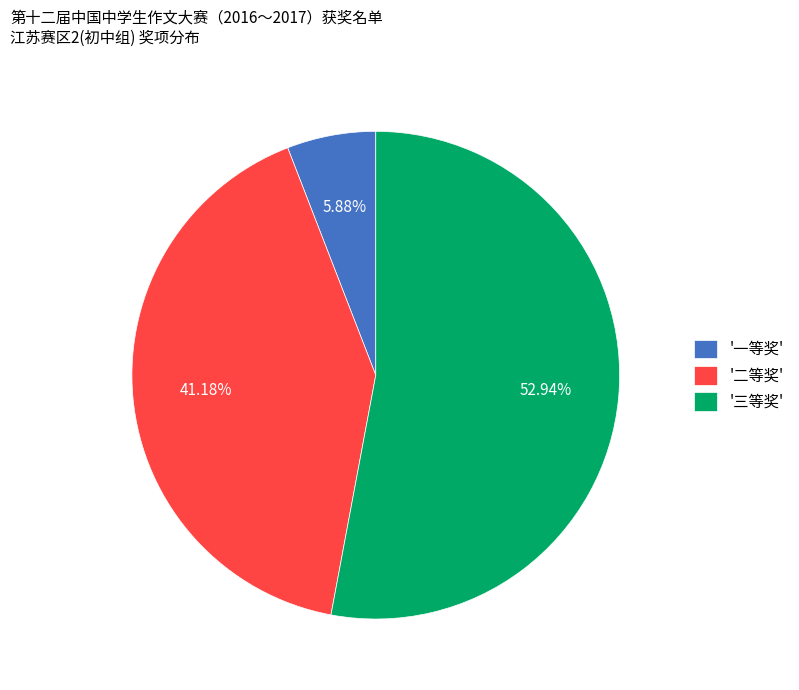

What is the majority slice?

'三等奖'